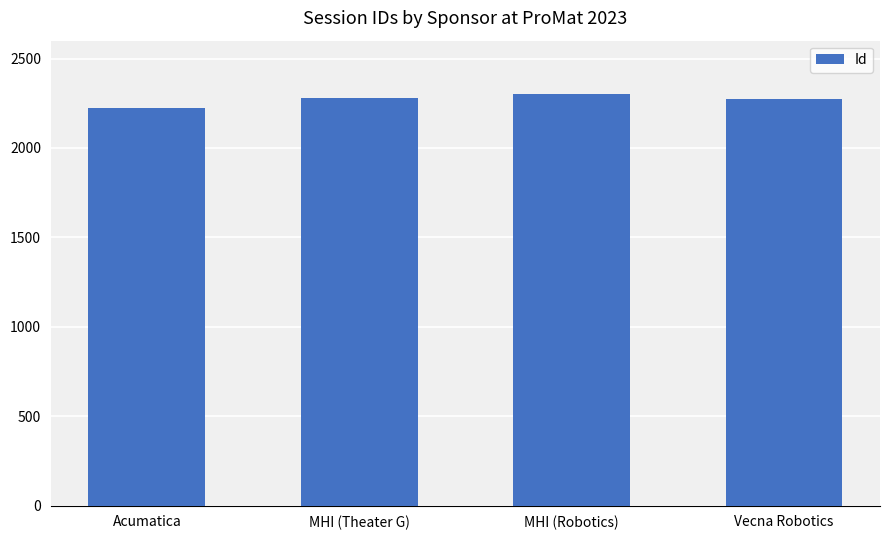

The chart shows a value of 3342 at Vecna Robotics. True or false?

False